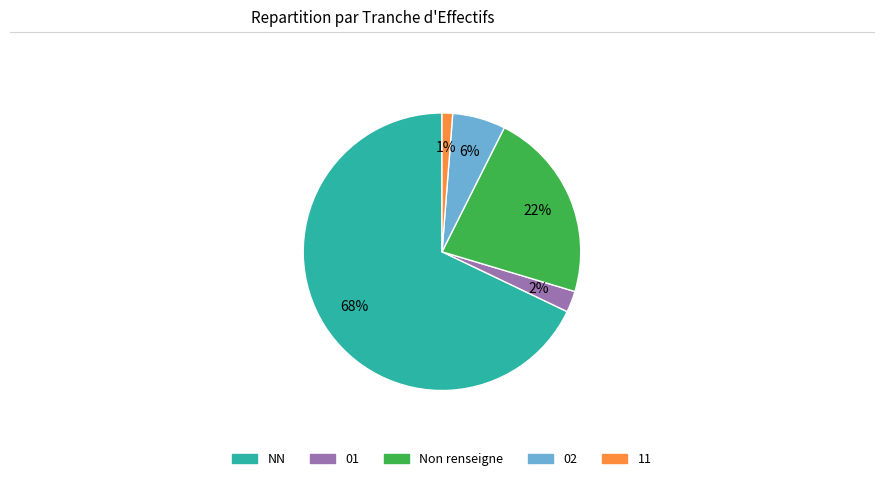

To the nearest percent, what is the average slice percentage?

20%